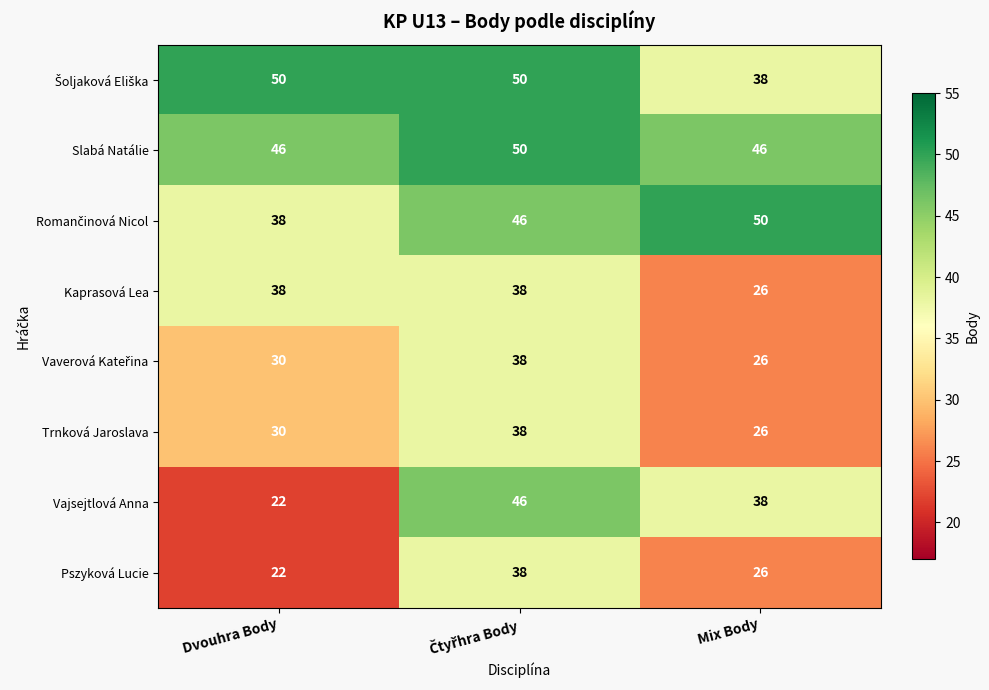

What is the difference between the second highest and minimum values in the Trnková Jaroslava series?

4